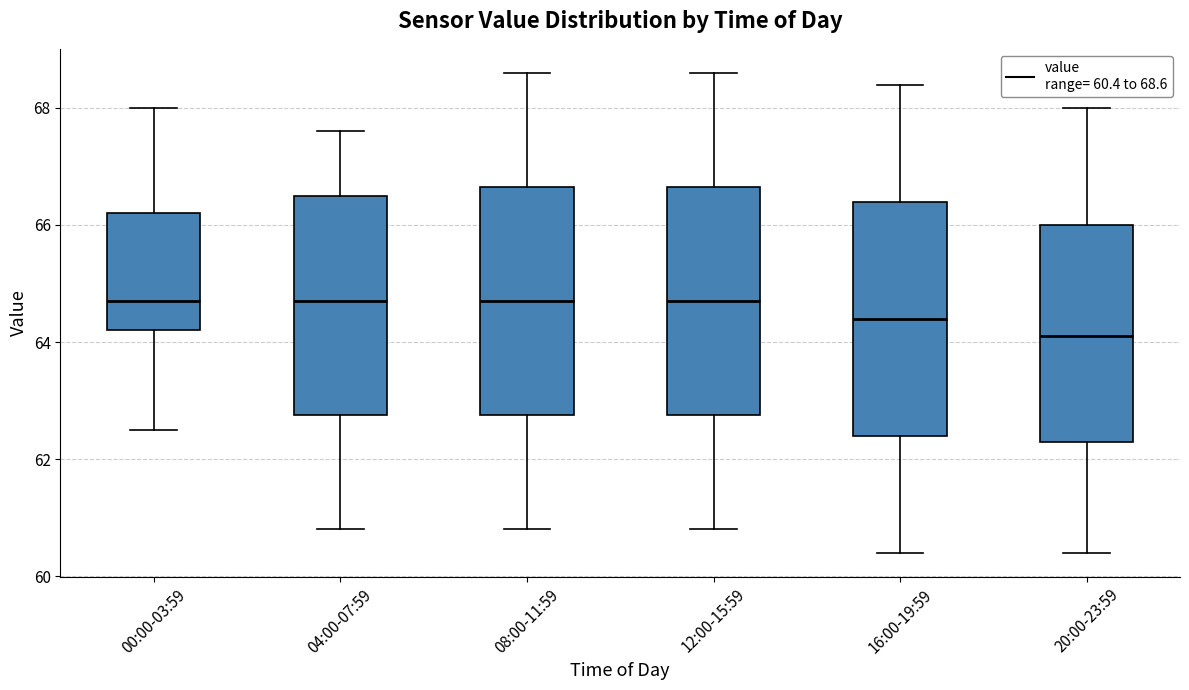

Reading left to right, read every box against the y-axis: the position of its median line, the range the box covers, and the ends of its whiskers. The values are not printed on the chart, so give them approximately, as read against the axis.

00:00-03:59: median 64.8, box 64.2 to 66.2, whiskers 62.6 to 68.0
04:00-07:59: median 64.8, box 62.8 to 66.6, whiskers 60.8 to 67.6
08:00-11:59: median 64.8, box 62.8 to 66.6, whiskers 60.8 to 68.6
12:00-15:59: median 64.8, box 62.8 to 66.6, whiskers 60.8 to 68.6
16:00-19:59: median 64.4, box 62.4 to 66.4, whiskers 60.4 to 68.4
20:00-23:59: median 64.2, box 62.4 to 66.0, whiskers 60.4 to 68.0